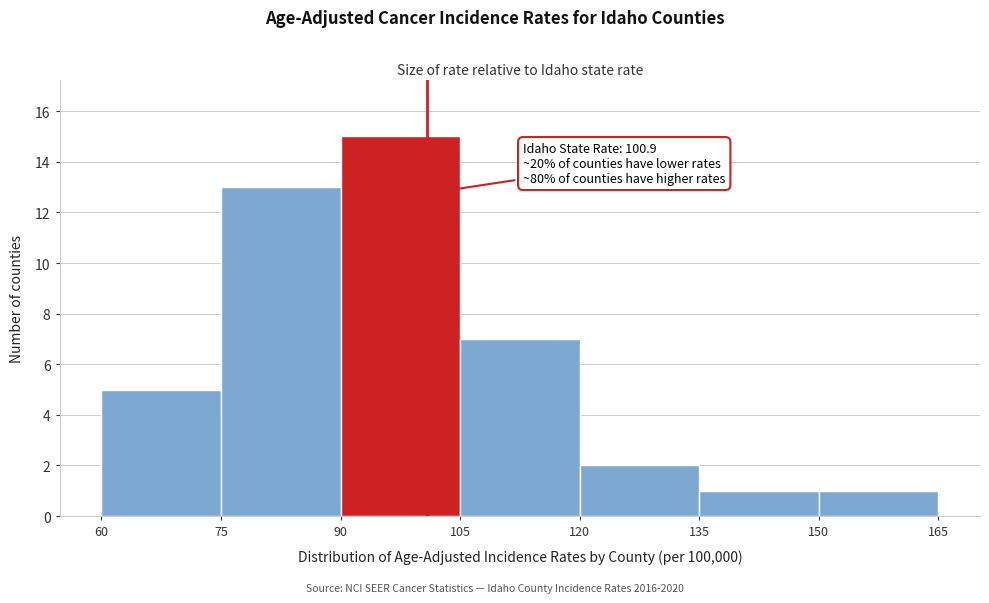

Over which range of the x-axis is the bar tallest?

90 to 105